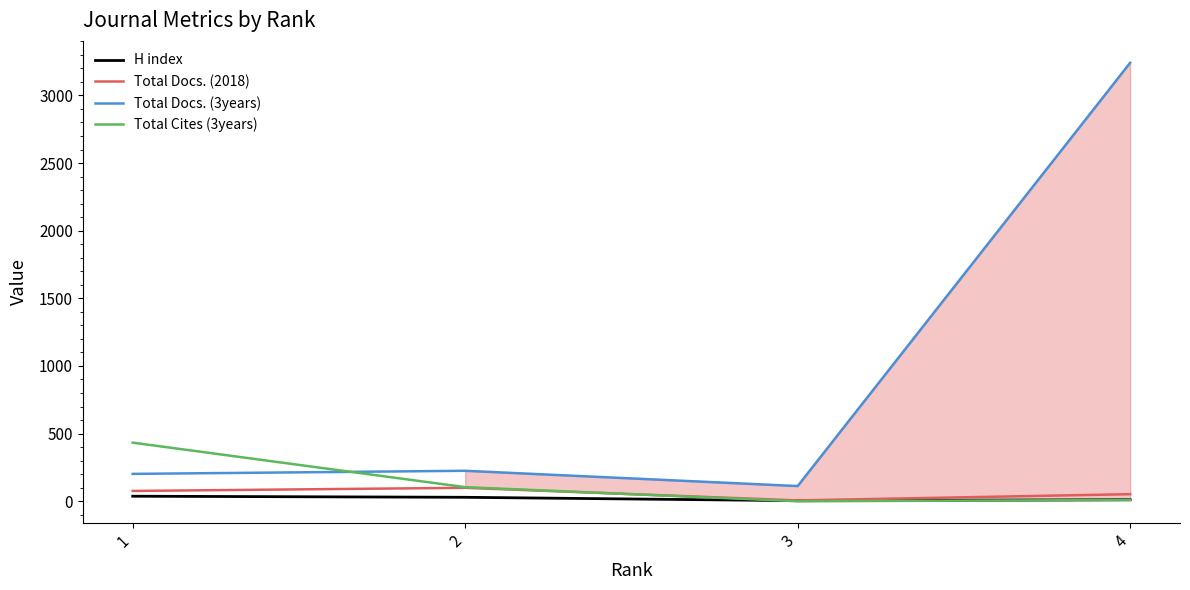

Which series has the largest range (max minus min)?

Total Docs. (3years)